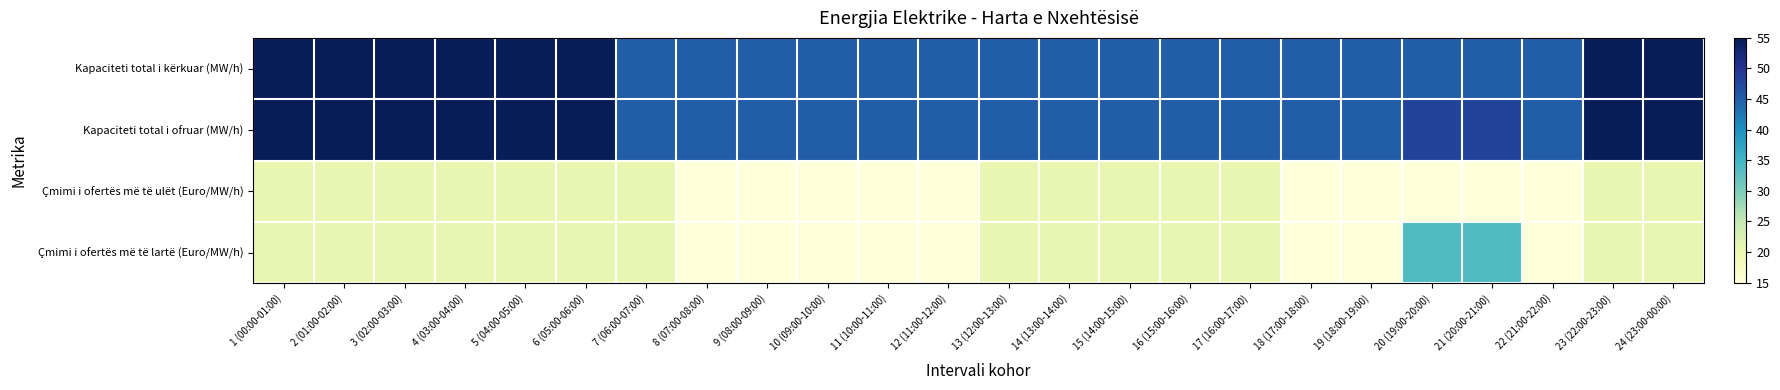

At 9 (08:00-09:00), list the series in order from largest to smallest.

Kapaciteti total i kërkuar (MW/h), Kapaciteti total i ofruar (MW/h), Çmimi i ofertës më të ulët (Euro/MW/h), Çmimi i ofertës më të lartë (Euro/MW/h)